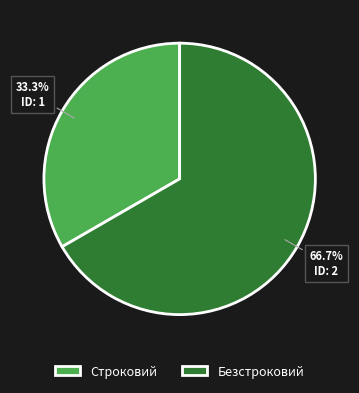

To the nearest percent, what is the combined percentage of Строковий and Безстроковий?

100%